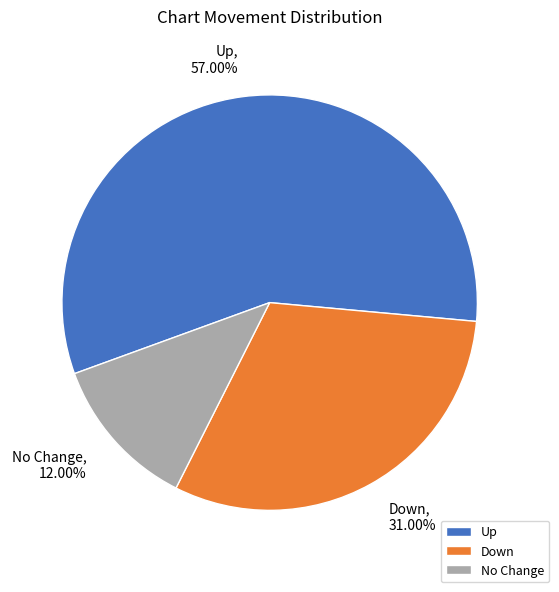

Which category has the biggest portion of the pie?

Up